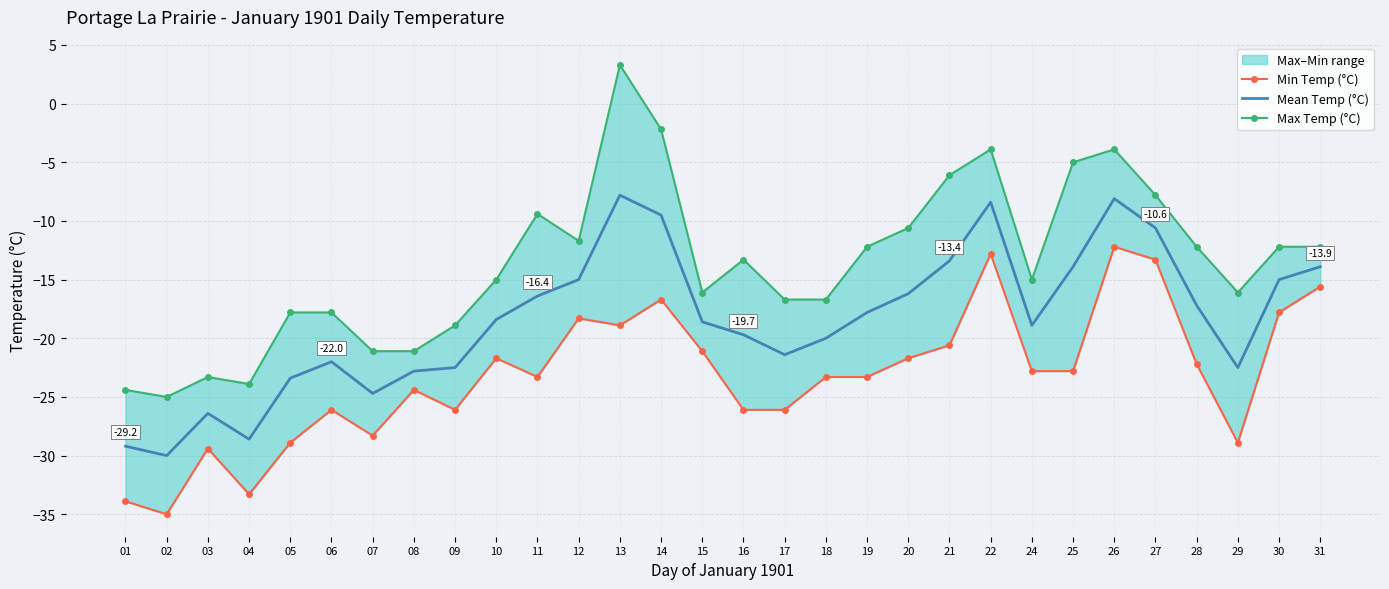

Is it true that Mean Temp (°C) equals -26.4 at 03?

True